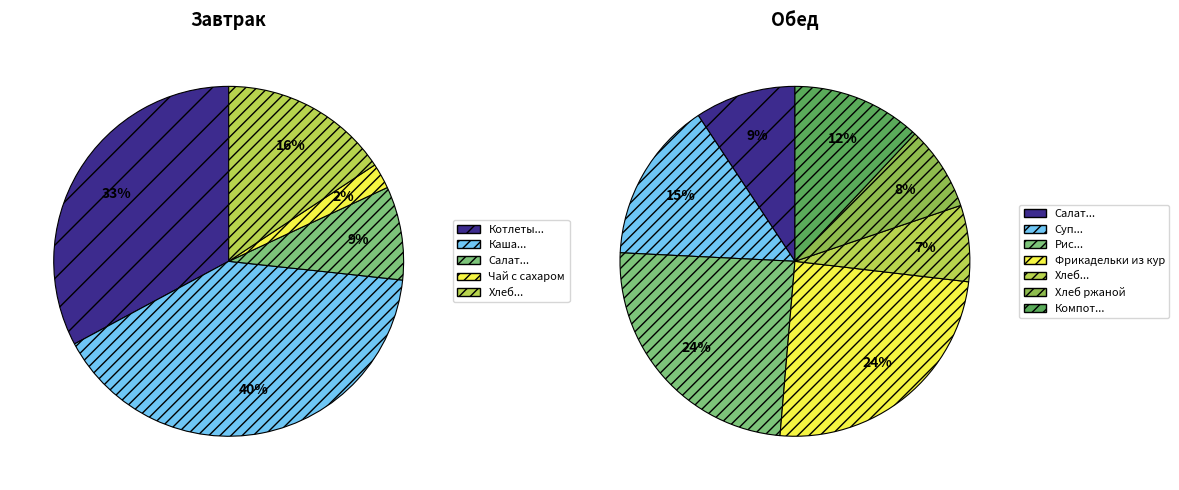

Count the number of slices in the pie.

12